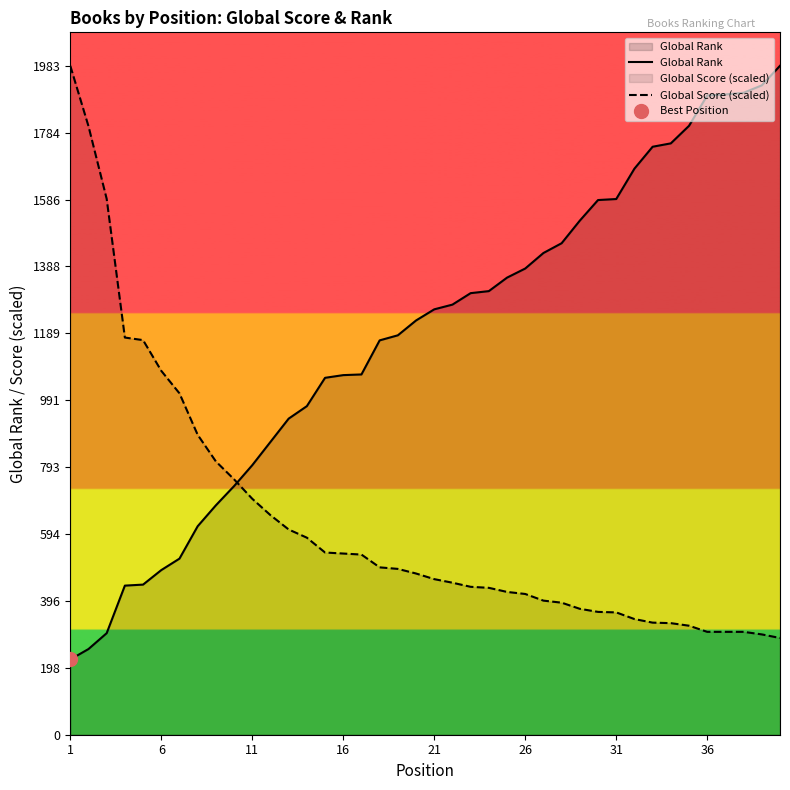

Which series has the largest total across all categories?

Global Rank